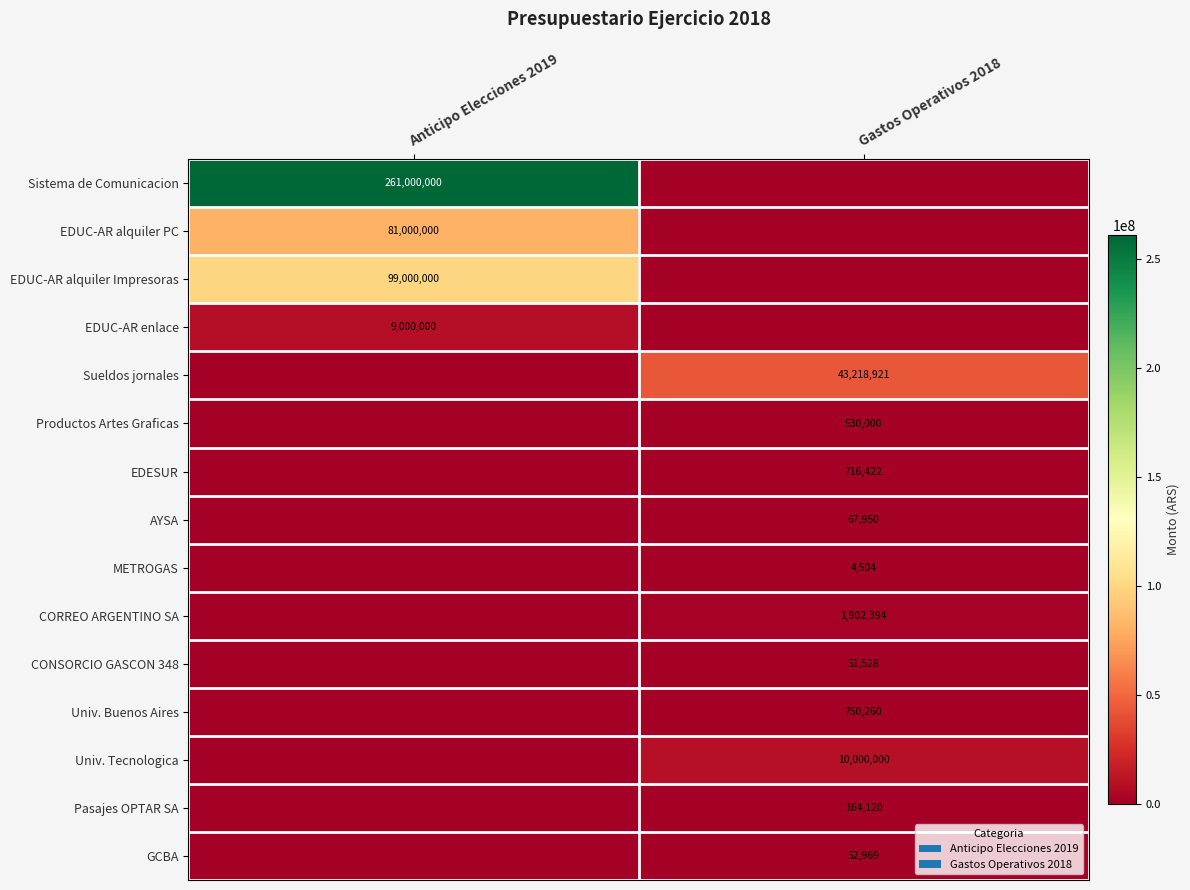

Is it true that GCBA equals 29301 at Gastos Operativos 2018?

False